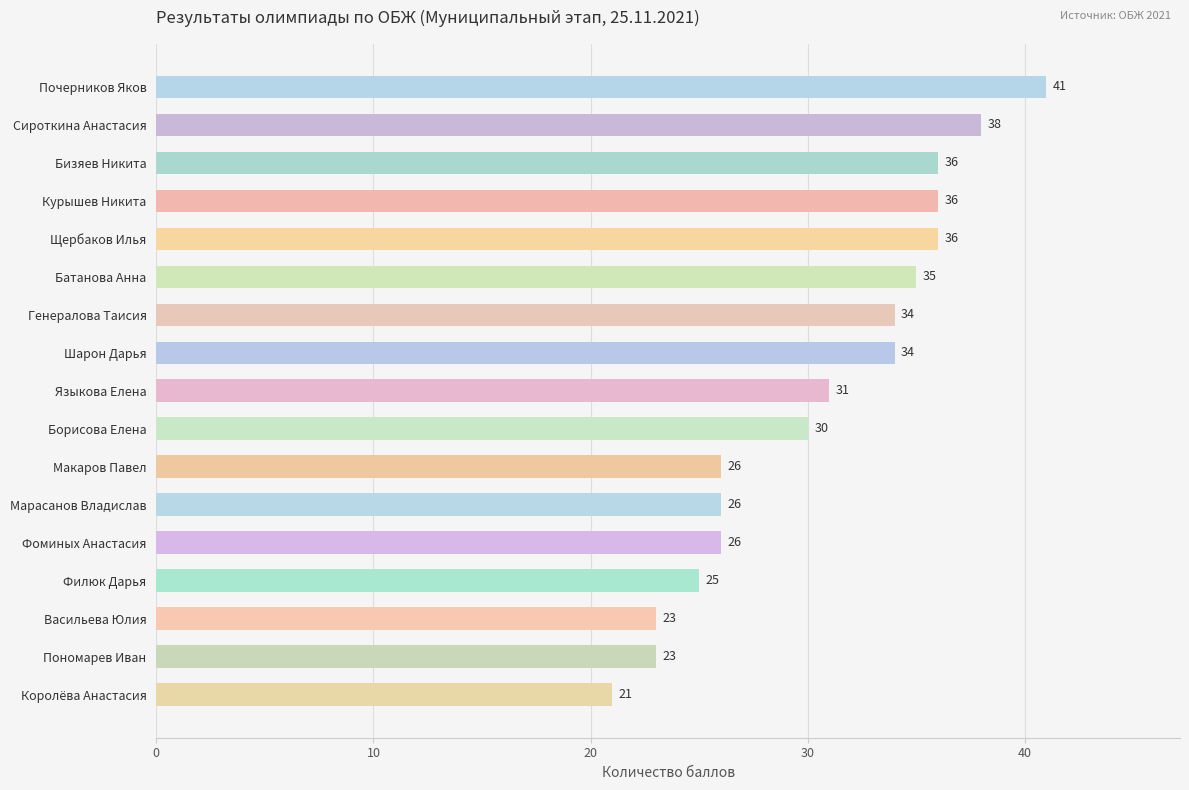

What is the difference between the maximum and minimum values?

20